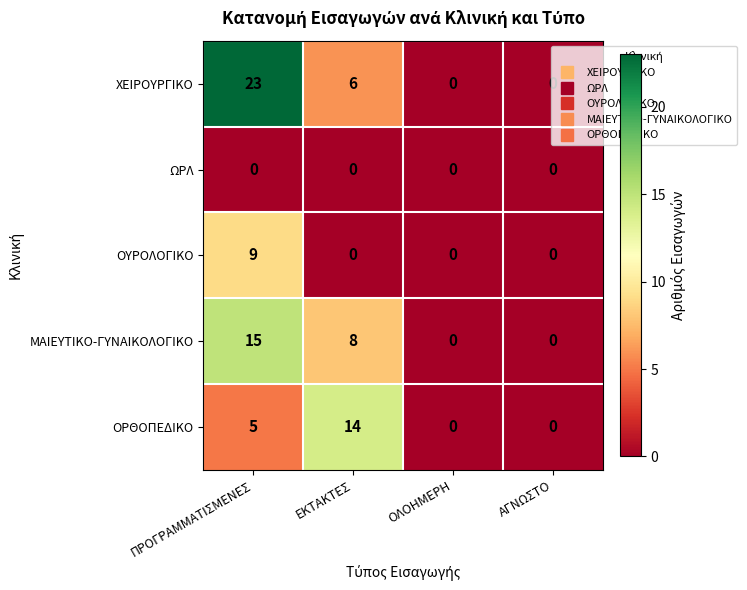

What is the approximate value of ΜΑΙΕΥΤΙΚΟ-ΓΥΝΑΙΚΟΛΟΓΙΚΟ at ΠΡΟΓΡΑΜΜΑΤΙΣΜΕΝΕΣ?

15